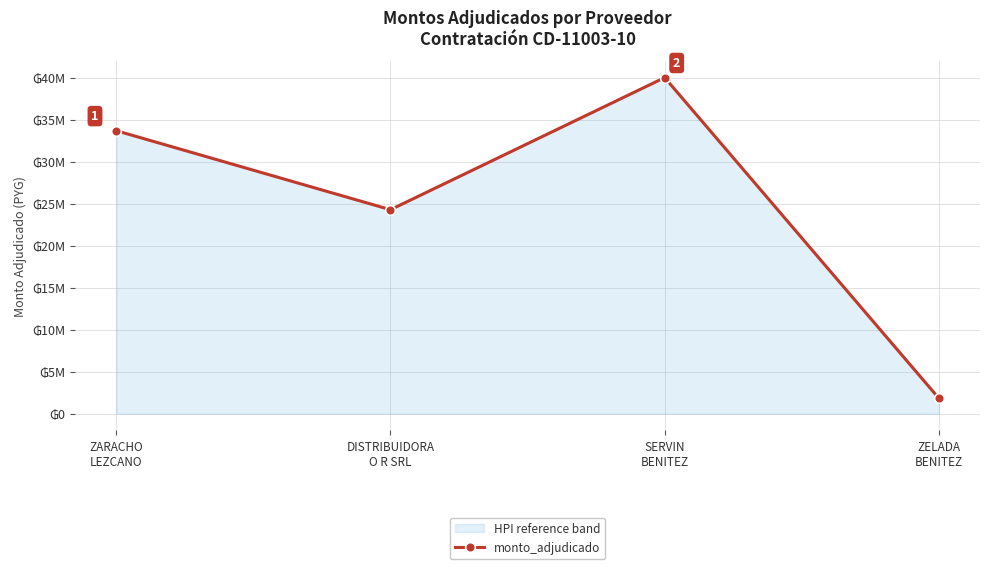

Rank the categories by value from lowest to highest.

ZELADA
BENITEZ, DISTRIBUIDORA
O R SRL, ZARACHO
LEZCANO, SERVIN
BENITEZ